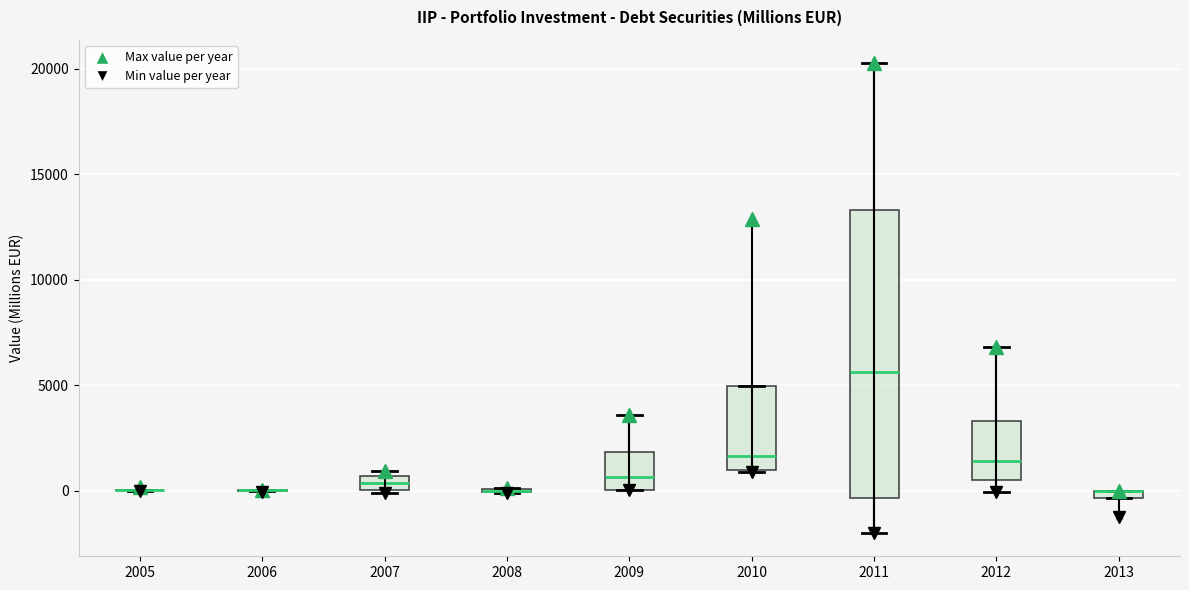

Where does the median line of the box at x = 2009 sit on the y-axis? The values are not printed on the chart, so give them approximately, as read against the axis.

500